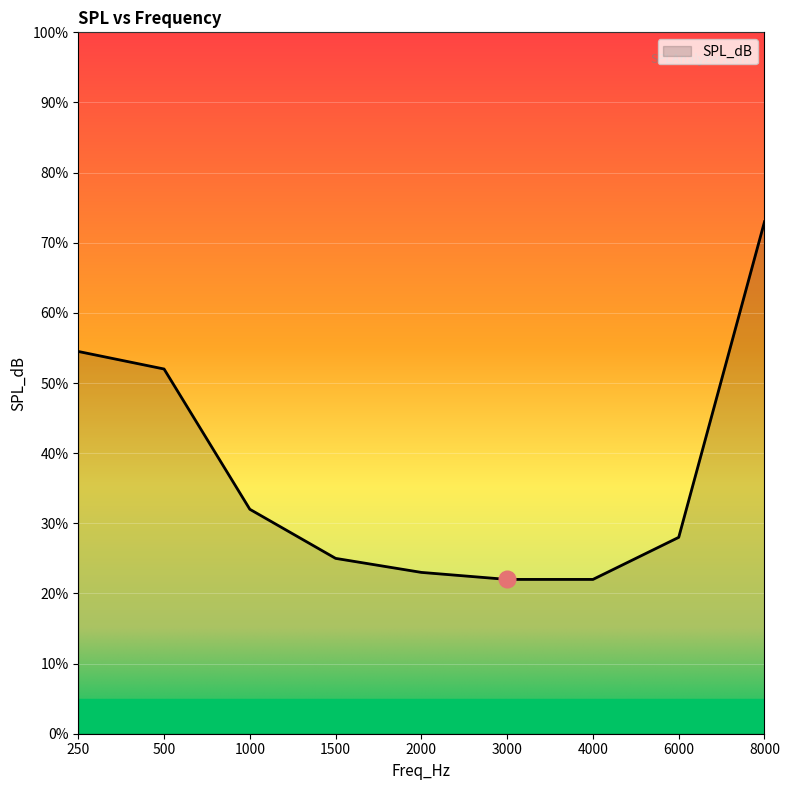

Reading left to right, transcribe all the data shown in this chart.

250=54.5	500=52.0	1000=32.0	1500=25.0	2000=23.0	3000=22.0	4000=22.0	6000=28.0	8000=73.0